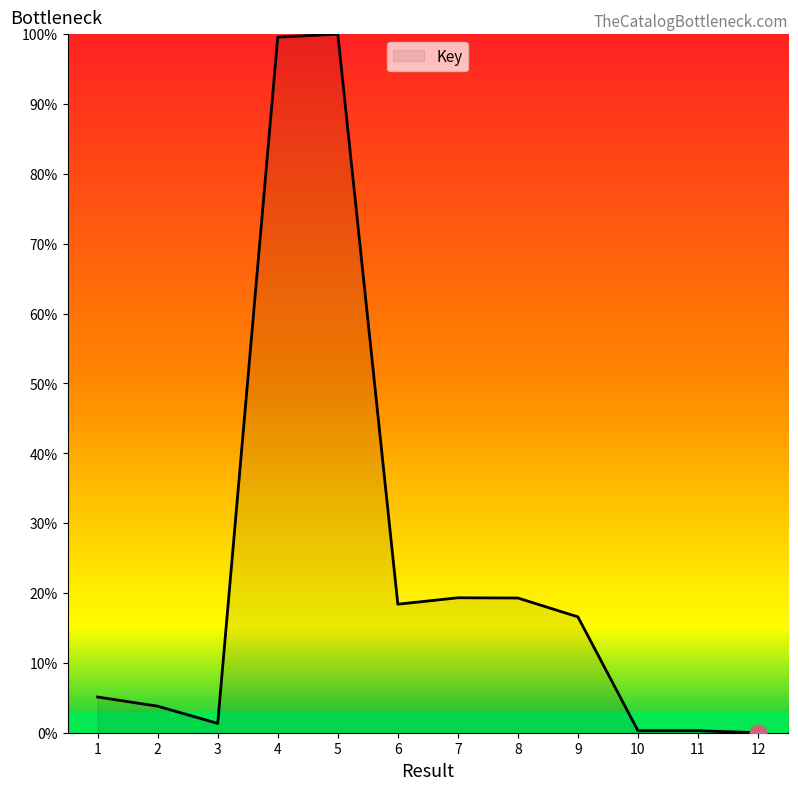

What is the difference between the values at 6 and 4?

81.2